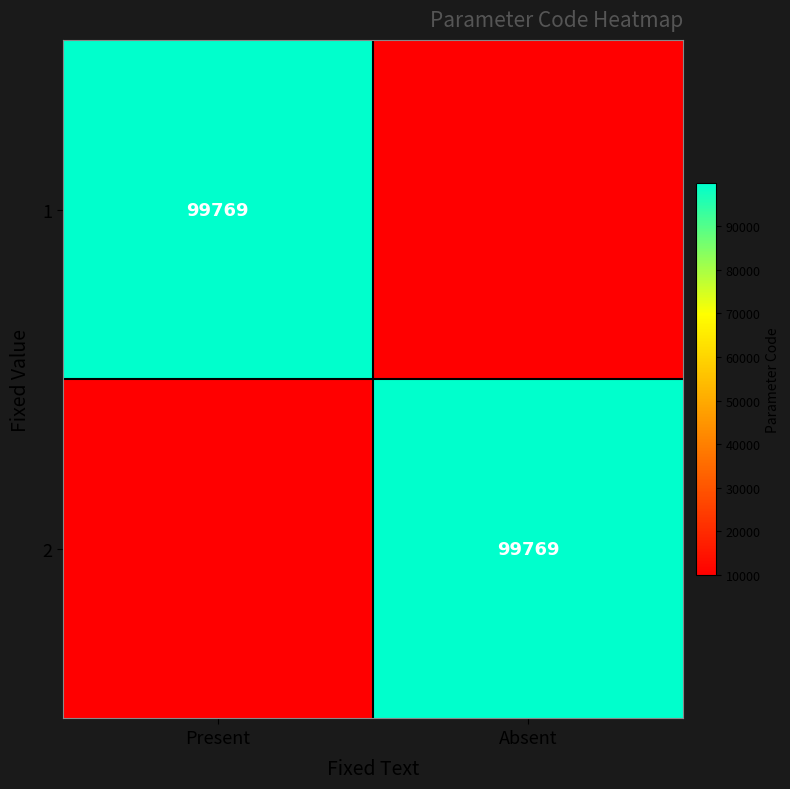

What is the spread (max minus min) of values at Present?

89769